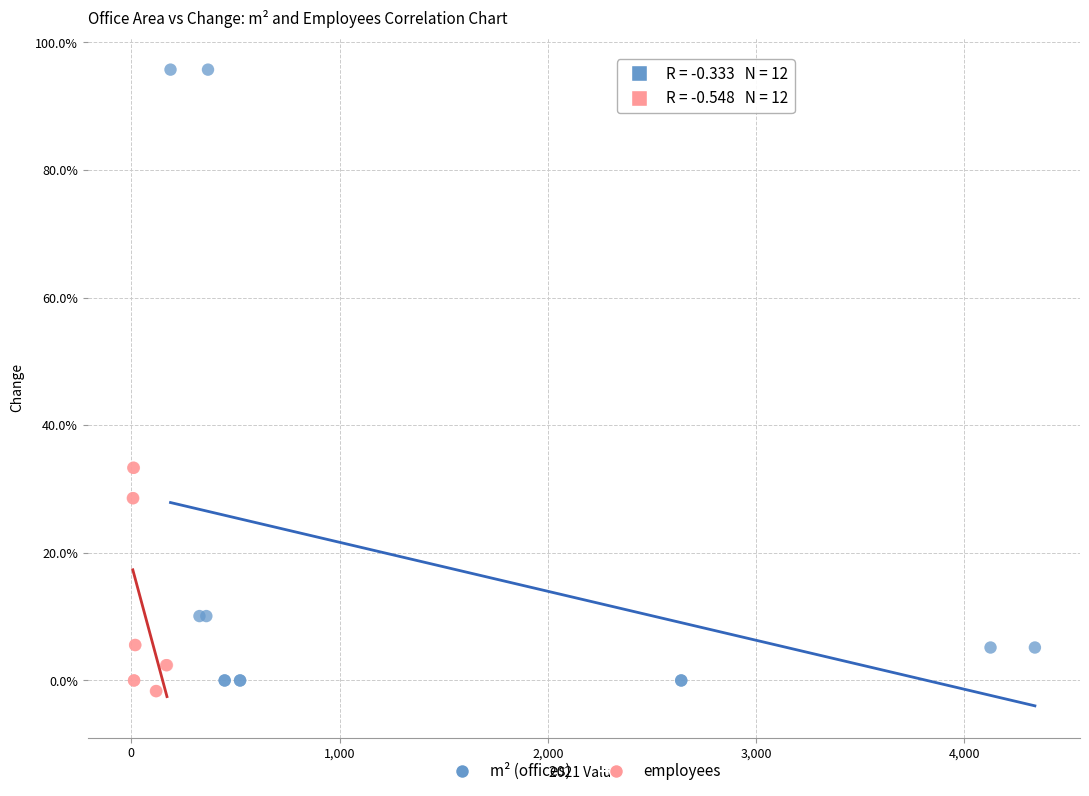

Which series contains the highest Y value?

m² (offices)